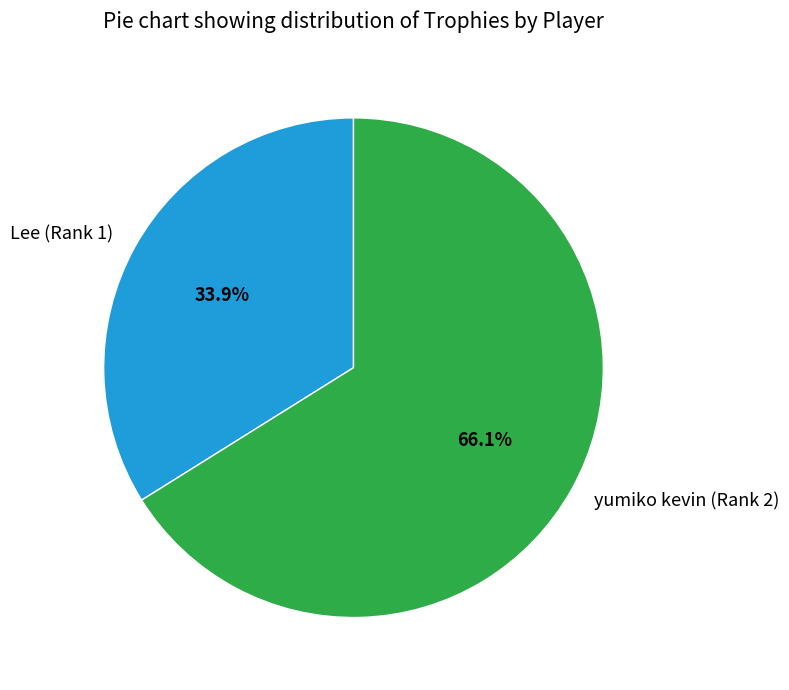

Between yumiko kevin (Rank 2) and Lee (Rank 1), which is larger?

yumiko kevin (Rank 2)